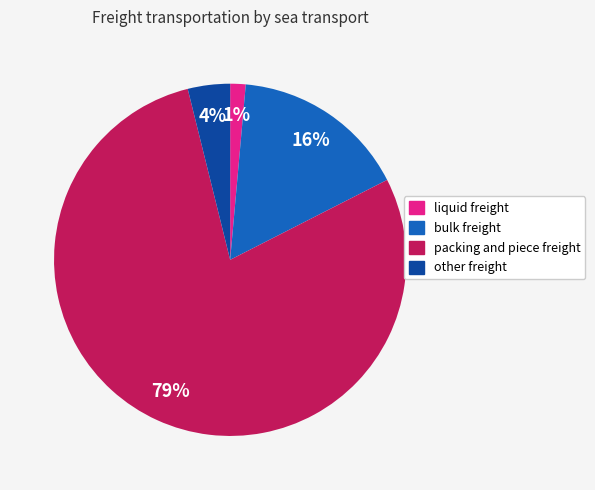

To the nearest percent, what is the difference between the packing and piece freight and bulk freight slice percentages?

63%